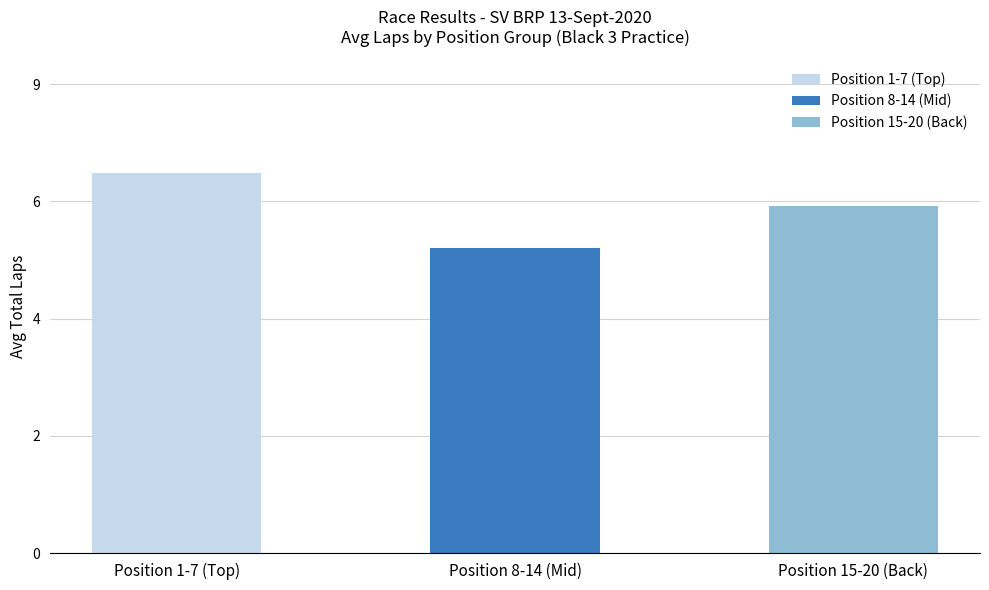

List the labels in order of value, smallest first.

Position 8-14 (Mid), Position 15-20 (Back), Position 1-7 (Top)